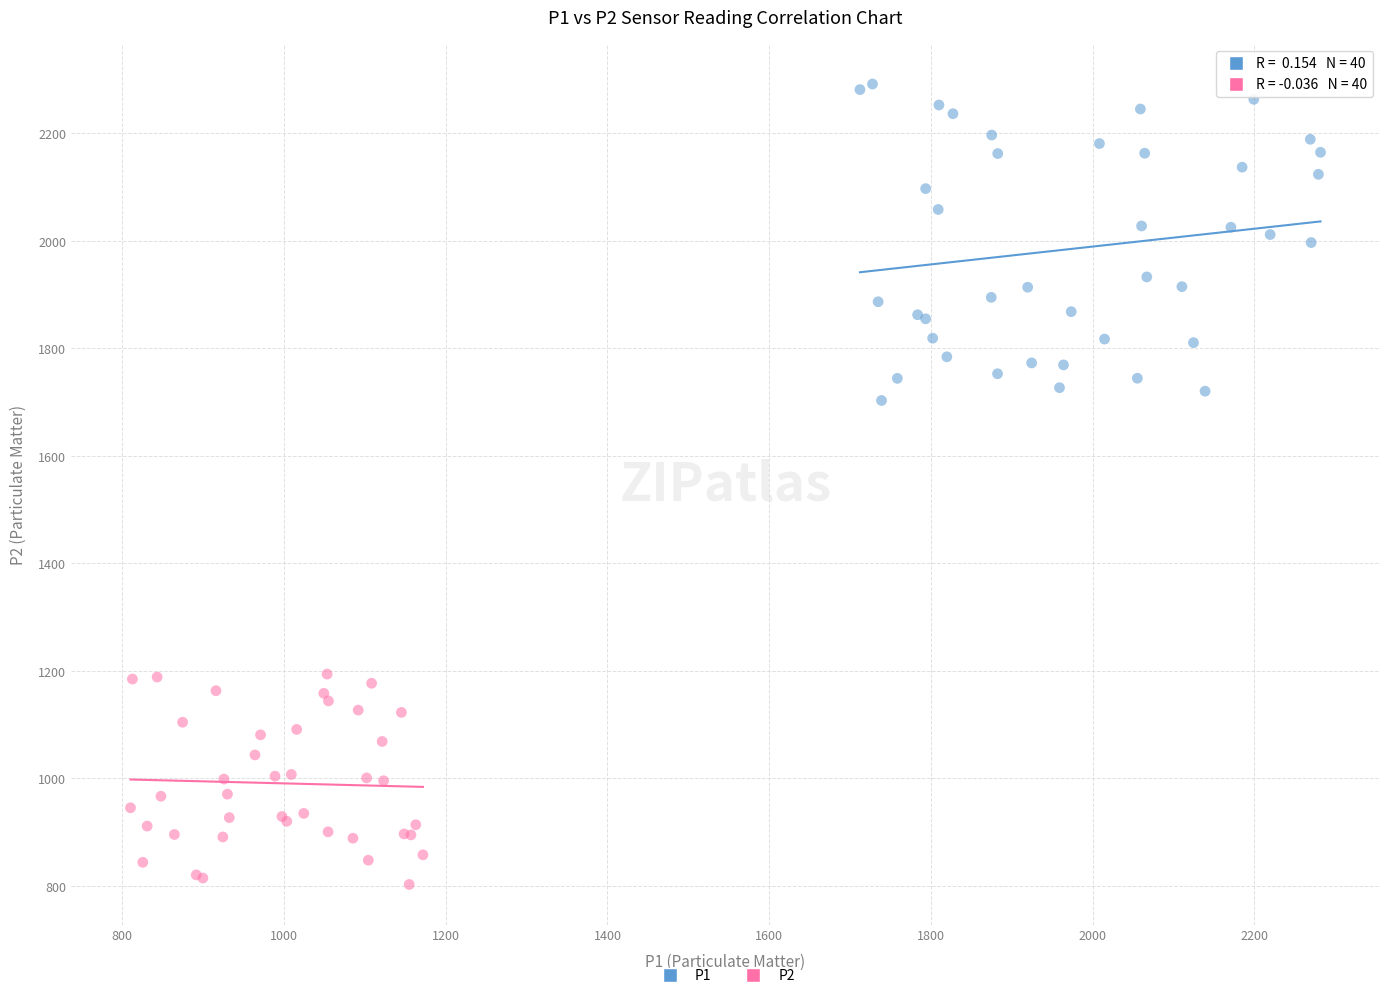

Which series has the widest spread of Y values?

P1